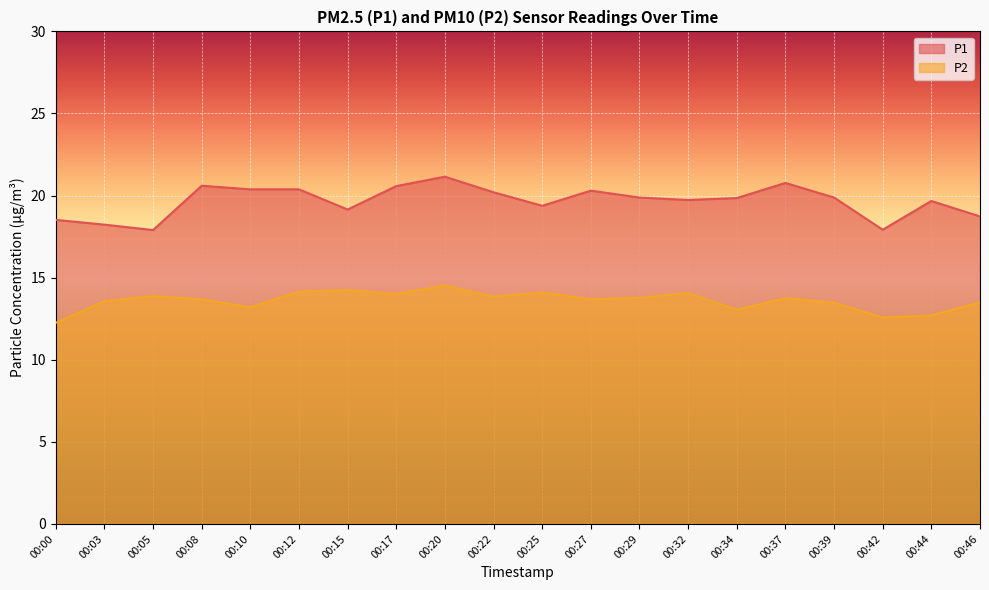

At which label does P1 first exceed 19?

00:08